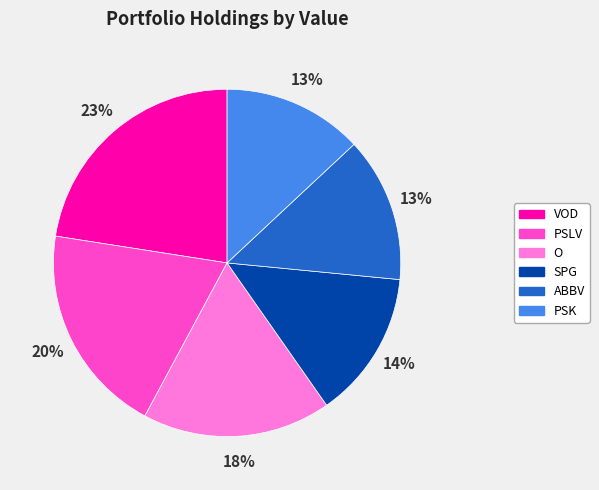

Is there any slice that represents more than half of the pie?

No